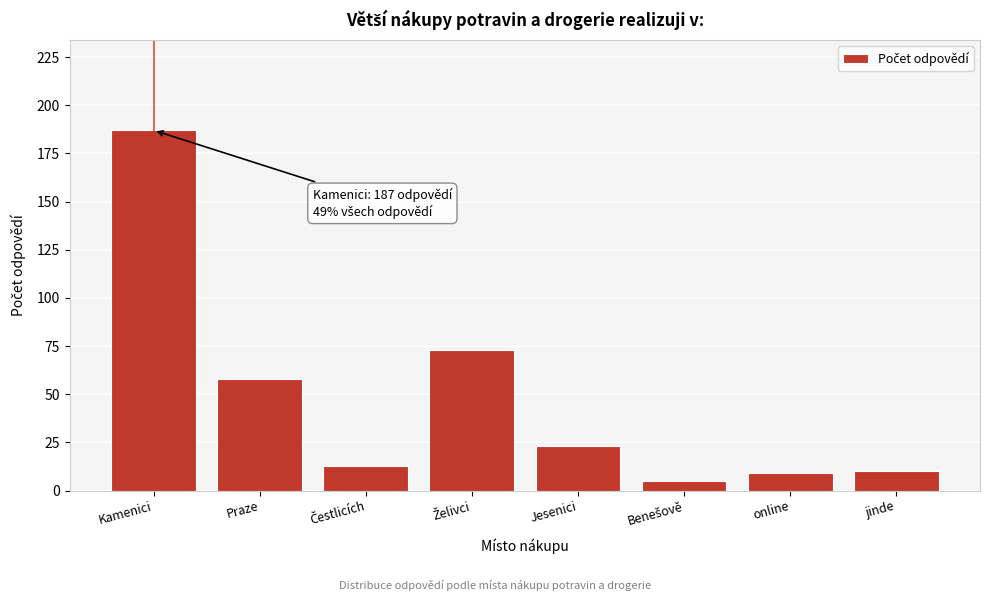

Reading left to right, what are all the values shown in this chart?

187	58	13	73	23	5	9	10